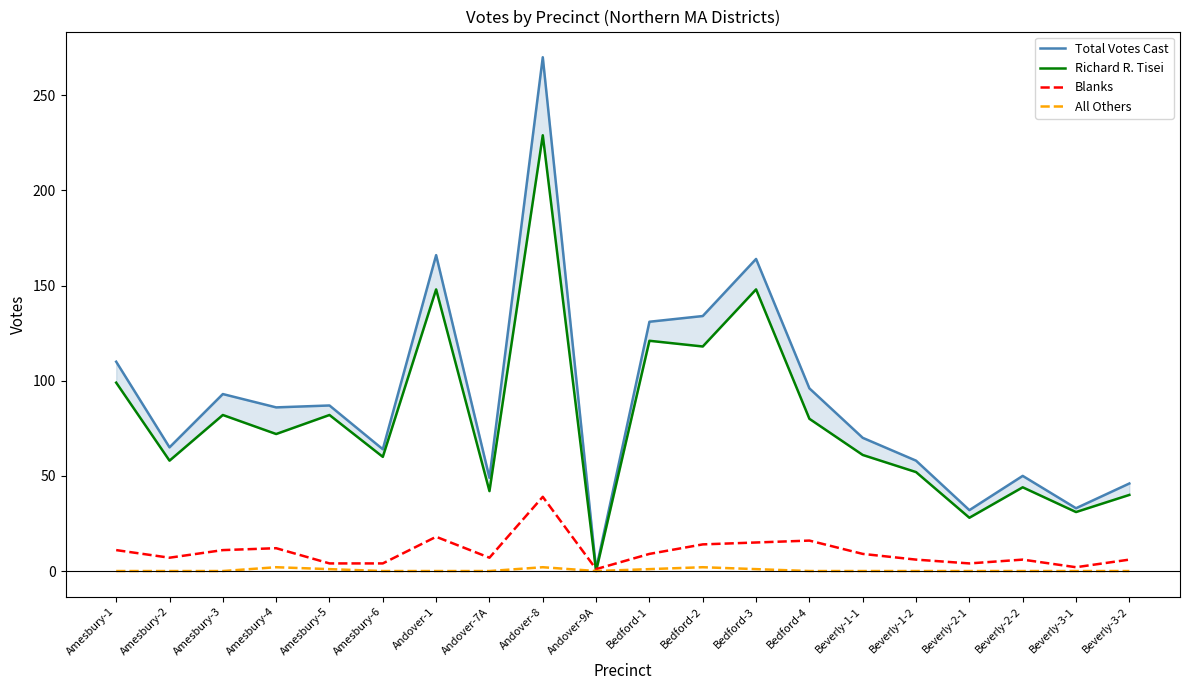

True or false: Richard R. Tisei and Total Votes Cast intersect in this chart.

False